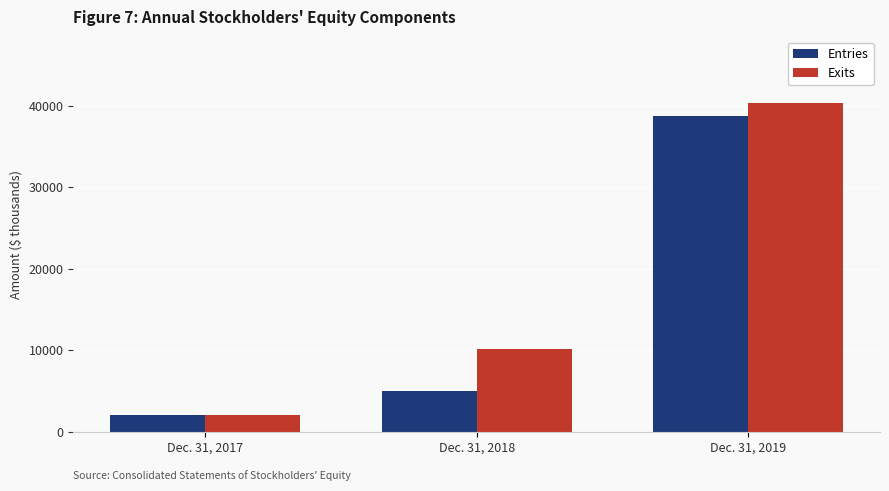

Read the Entries value at Dec. 31, 2018, to the nearest 100.

4900